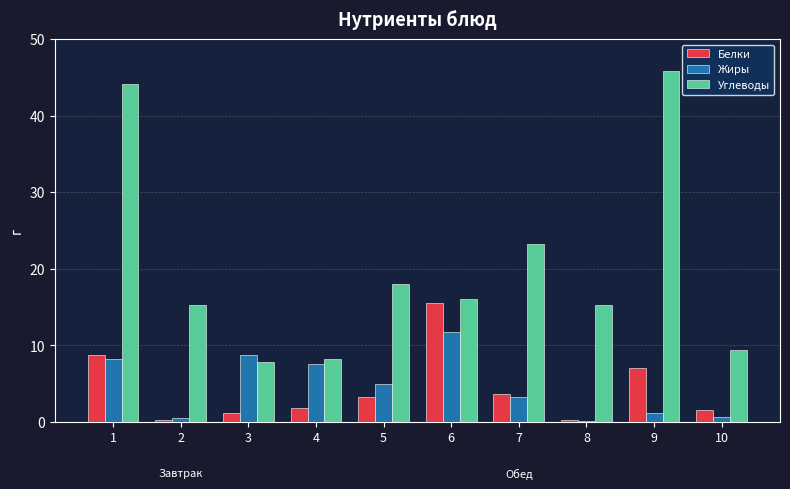

Is the value of Углеводы at 4 greater than the value of Белки at 2?

Yes